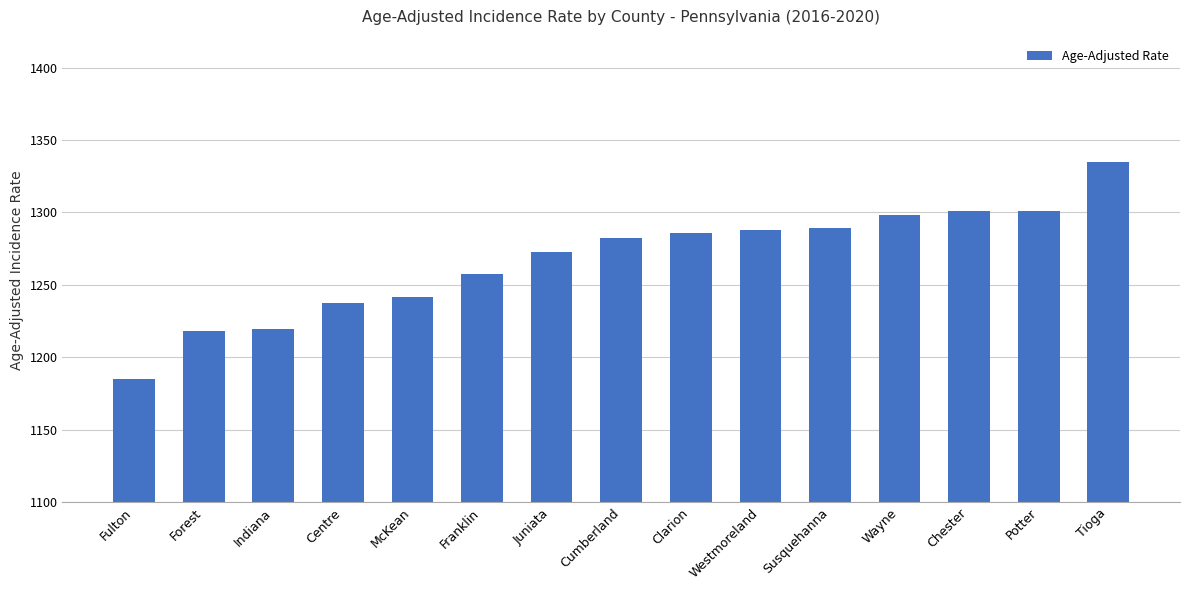

Are the bars horizontal?

No